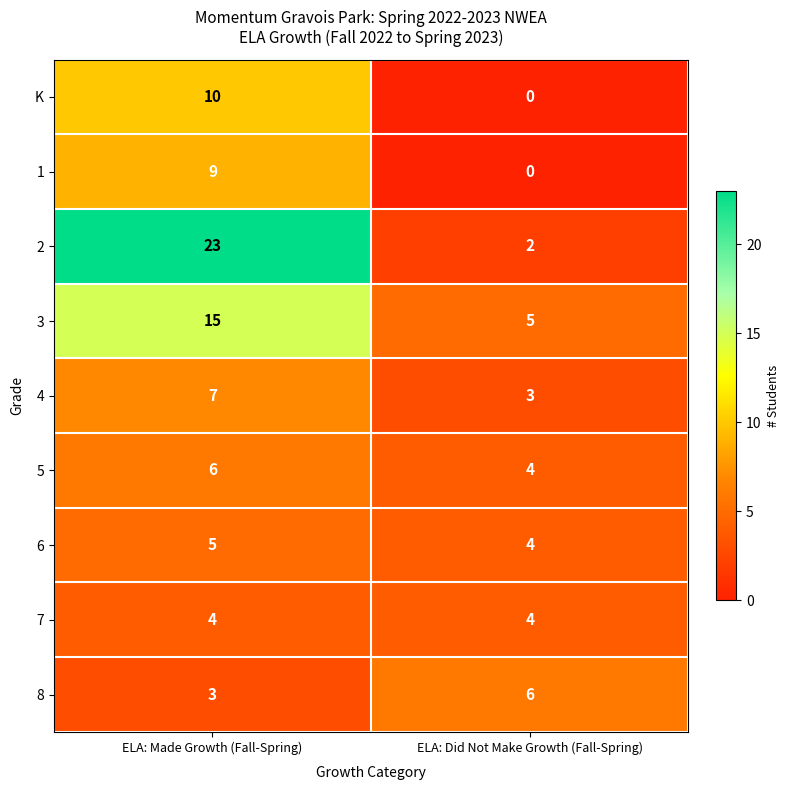

Which series has the widest spread of values?

2